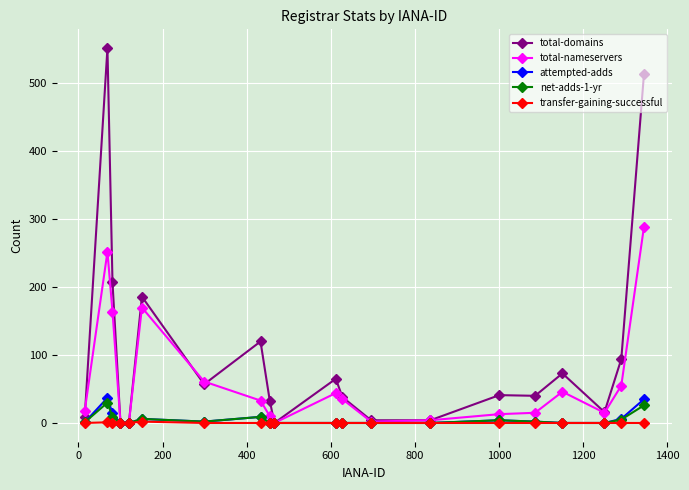

Which series has the widest spread of values?

total-domains